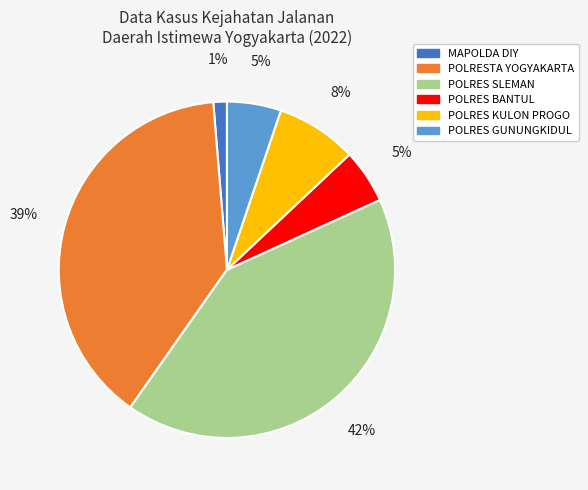

To the nearest percent, what is the difference between the POLRES SLEMAN and POLRESTA YOGYAKARTA slice percentages?

3%